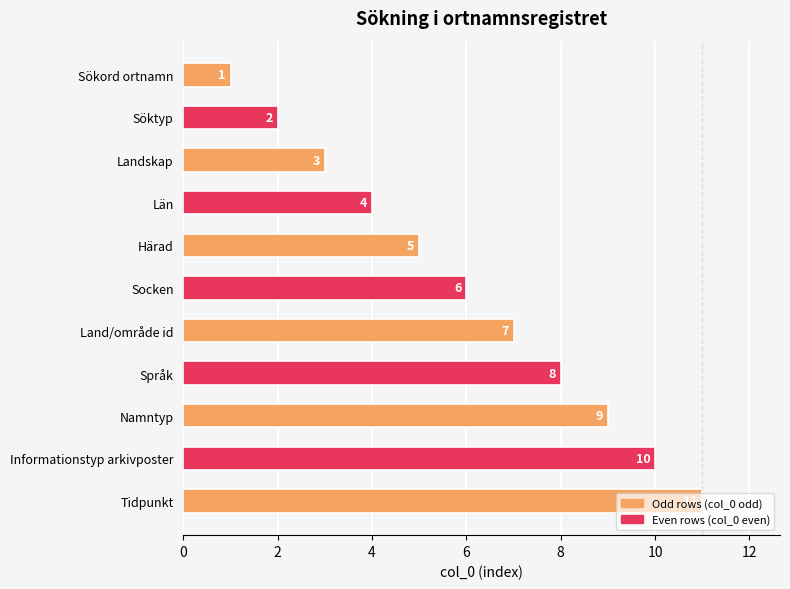

The value at Län is 4. True or false?

True